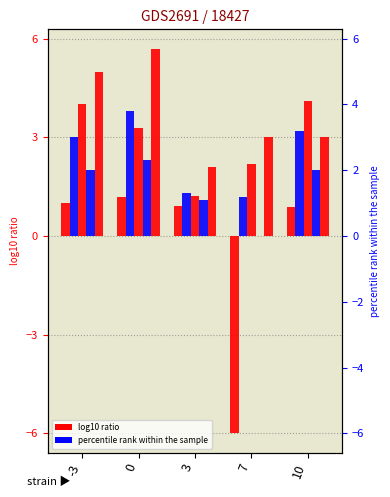

Where is 0.3 nearest to the value 2?

3